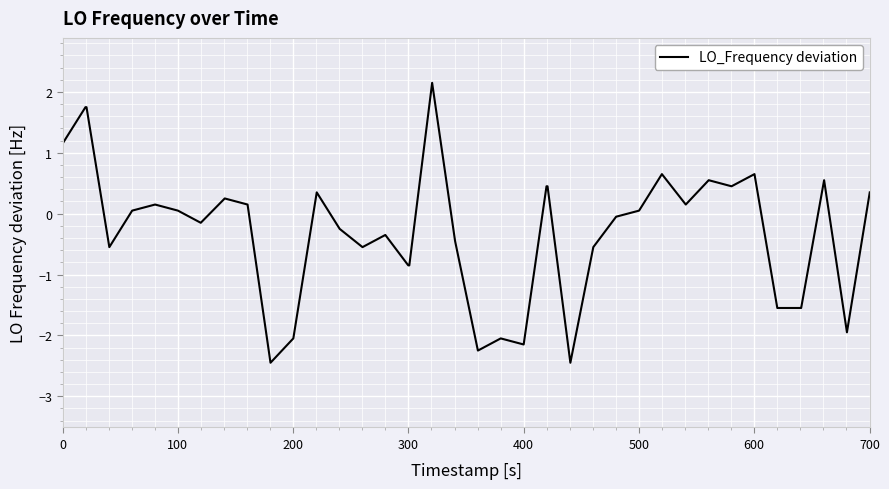

What is the maximum value shown in the chart?

2.1